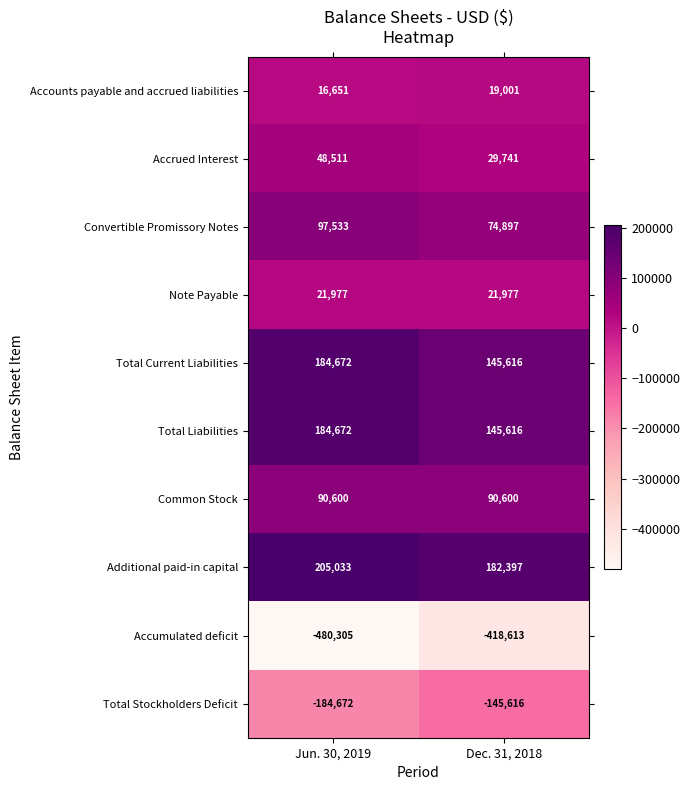

Between Jun. 30, 2019 and Dec. 31, 2018, which series saw the biggest shift?

Accumulated deficit